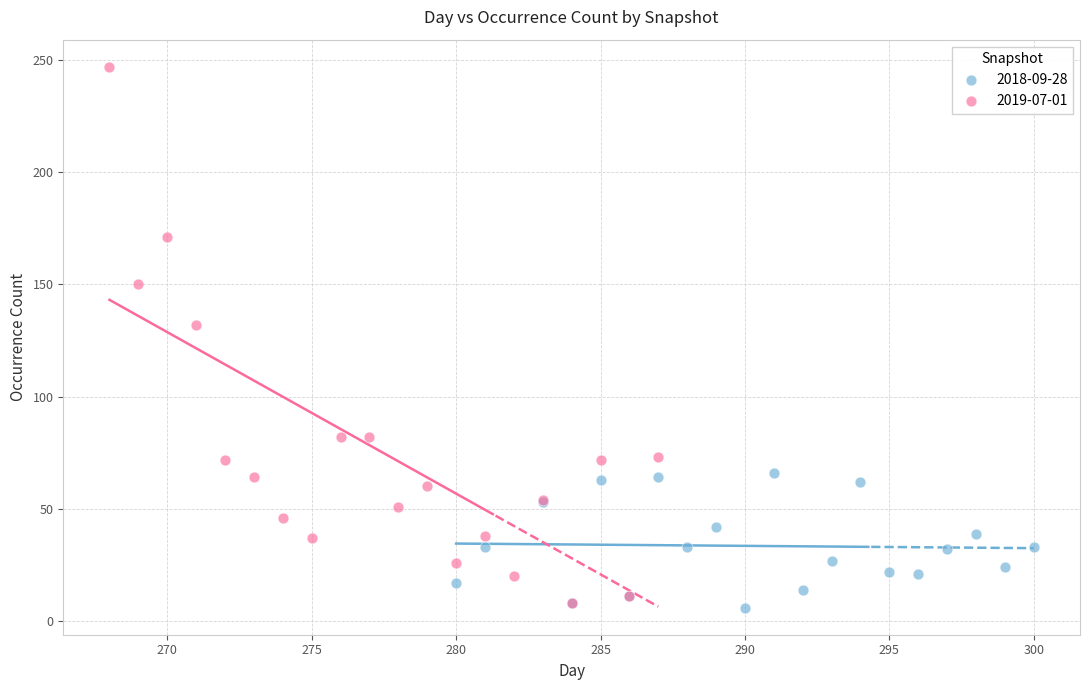

What are all the series names shown in the legend?

2018-09-28, 2019-07-01